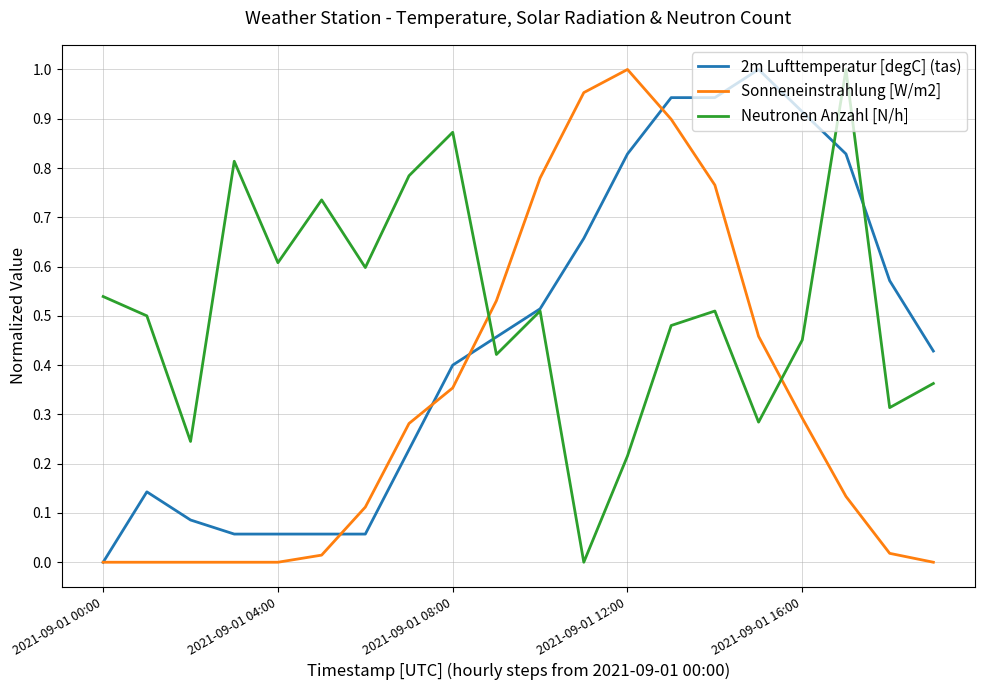

Which series has the largest total across all categories?

Neutronen Anzahl [N/h]